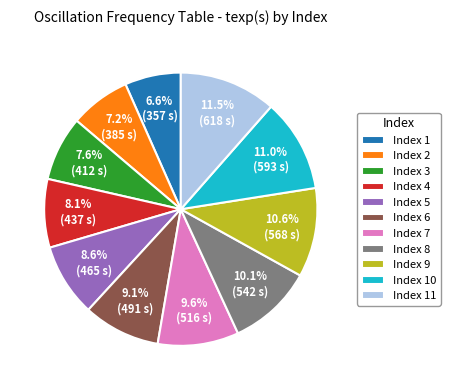

How many segments does this pie chart have?

11